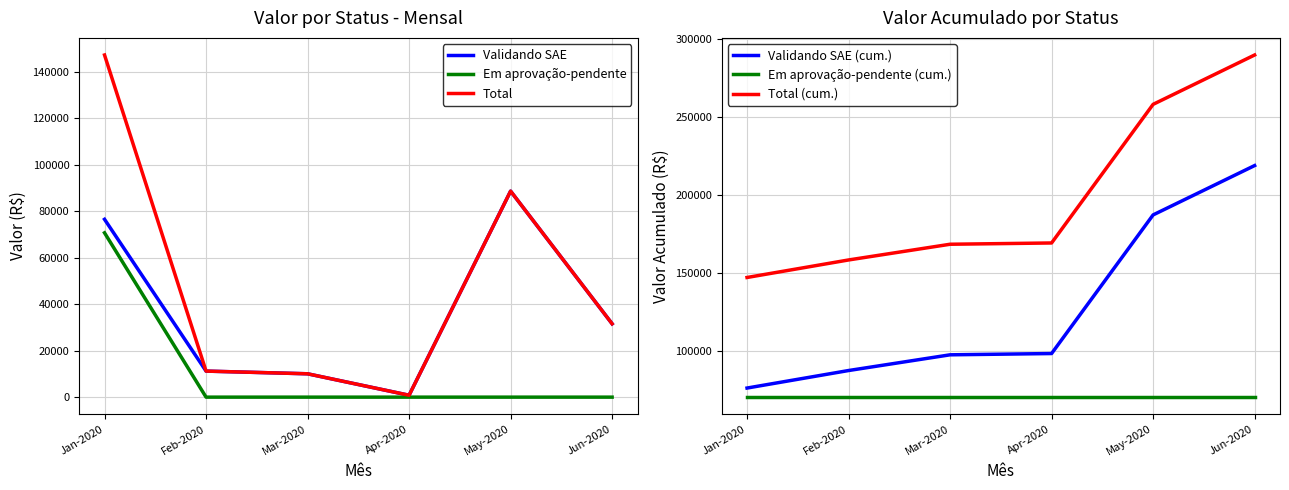

What is the spread (max minus min) of values at May-2020?

257911.7